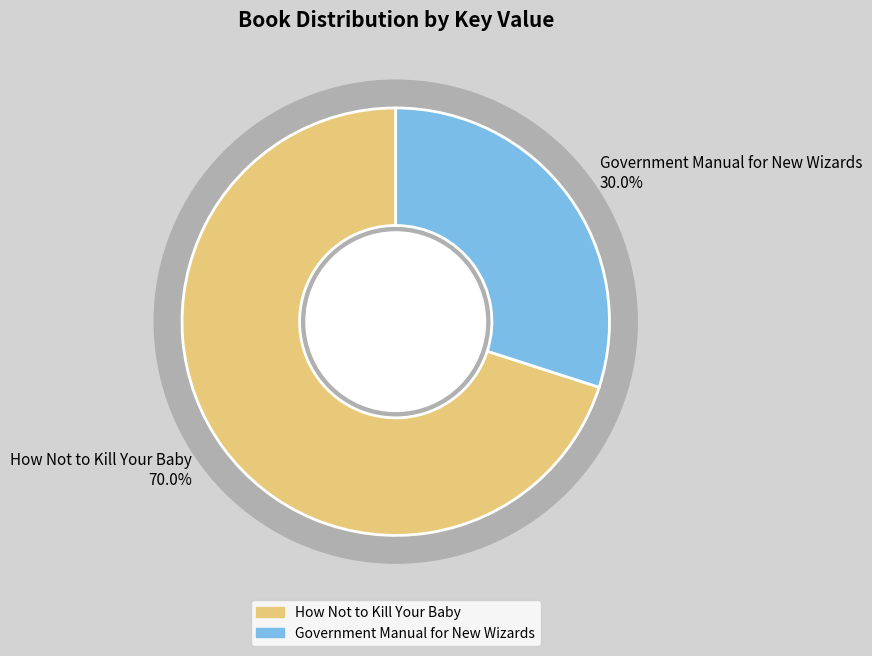

To the nearest percent, what percentage of the pie is Government Manual for New Wizards?

30%